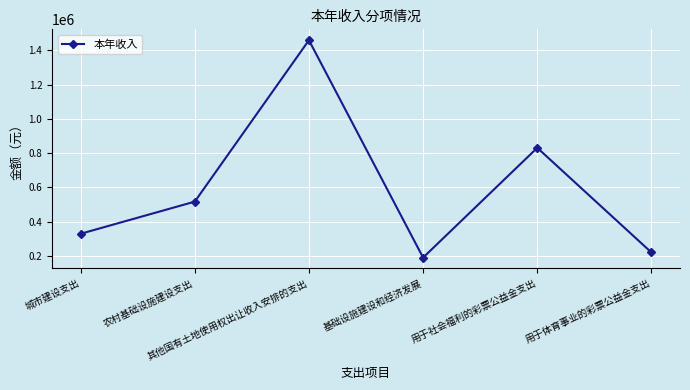

Which category has the lowest value across all series?

基础设施建设和经济发展